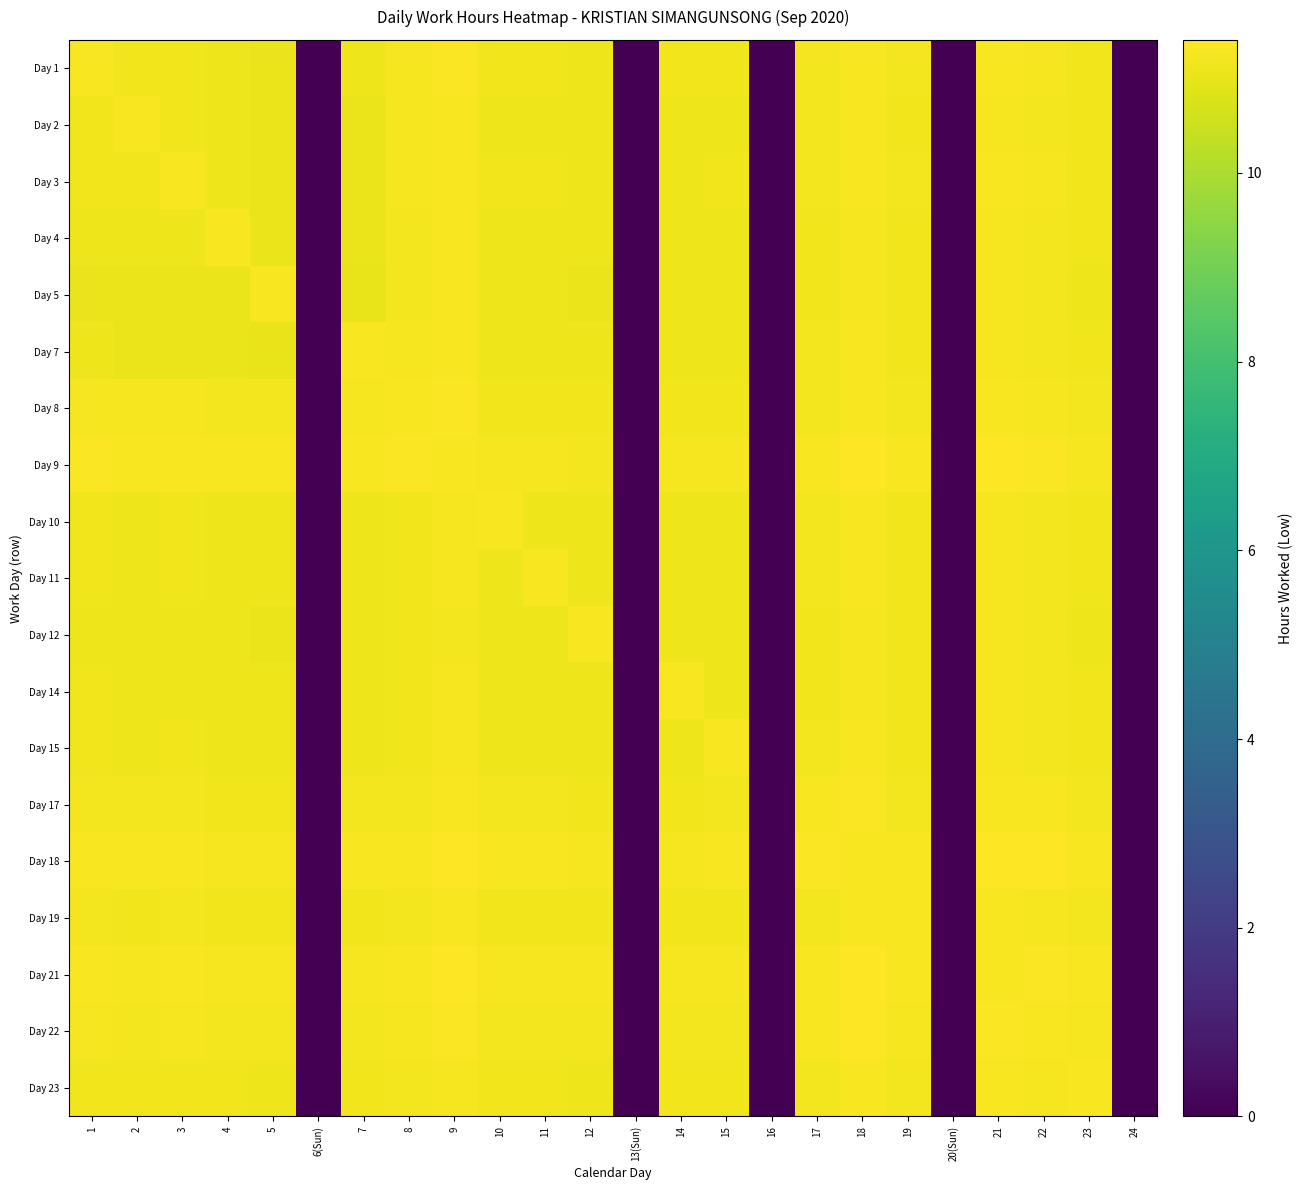

Reading left to right, what are all the values shown in this chart?

Day 1: 1=11.3	2=11.2	3=11.2	4=11.1	5=11.1	6(Sun)=0.0	7=11.1	8=11.3	9=11.3	10=11.2	11=11.2	12=11.1	13(Sun)=0.0	14=11.2	15=11.2	16=0.0	17=11.2	18=11.3	19=11.2	20(Sun)=0.0	21=11.3	22=11.2	23=11.2	24=0.0
Day 2: 1=11.2	2=11.3	3=11.2	4=11.1	5=11.1	6(Sun)=0.0	7=11.1	8=11.2	9=11.3	10=11.1	11=11.1	12=11.1	13(Sun)=0.0	14=11.1	15=11.1	16=0.0	17=11.2	18=11.3	19=11.2	20(Sun)=0.0	21=11.3	22=11.2	23=11.2	24=0.0
Day 3: 1=11.2	2=11.2	3=11.3	4=11.1	5=11.1	6(Sun)=0.0	7=11.1	8=11.2	9=11.3	10=11.2	11=11.2	12=11.1	13(Sun)=0.0	14=11.1	15=11.2	16=0.0	17=11.2	18=11.3	19=11.2	20(Sun)=0.0	21=11.3	22=11.2	23=11.2	24=0.0
Day 4: 1=11.1	2=11.1	3=11.1	4=11.3	5=11.1	6(Sun)=0.0	7=11.1	8=11.2	9=11.3	10=11.1	11=11.1	12=11.1	13(Sun)=0.0	14=11.1	15=11.1	16=0.0	17=11.2	18=11.3	19=11.2	20(Sun)=0.0	21=11.3	22=11.2	23=11.2	24=0.0
Day 5: 1=11.1	2=11.1	3=11.1	4=11.1	5=11.3	6(Sun)=0.0	7=11.1	8=11.2	9=11.3	10=11.1	11=11.1	12=11.1	13(Sun)=0.0	14=11.1	15=11.1	16=0.0	17=11.2	18=11.2	19=11.2	20(Sun)=0.0	21=11.2	22=11.2	23=11.1	24=0.0
Day 7: 1=11.1	2=11.1	3=11.1	4=11.1	5=11.1	6(Sun)=0.0	7=11.3	8=11.2	9=11.3	10=11.1	11=11.1	12=11.1	13(Sun)=0.0	14=11.1	15=11.1	16=0.0	17=11.2	18=11.3	19=11.2	20(Sun)=0.0	21=11.3	22=11.2	23=11.2	24=0.0
Day 8: 1=11.3	2=11.2	3=11.2	4=11.2	5=11.2	6(Sun)=0.0	7=11.2	8=11.3	9=11.3	10=11.2	11=11.2	12=11.2	13(Sun)=0.0	14=11.2	15=11.2	16=0.0	17=11.2	18=11.3	19=11.2	20(Sun)=0.0	21=11.3	22=11.3	23=11.2	24=0.0
Day 9: 1=11.3	2=11.3	3=11.3	4=11.3	5=11.3	6(Sun)=0.0	7=11.3	8=11.3	9=11.3	10=11.2	11=11.2	12=11.2	13(Sun)=0.0	14=11.2	15=11.2	16=0.0	17=11.3	18=11.4	19=11.3	20(Sun)=0.0	21=11.4	22=11.3	23=11.3	24=0.0
Day 10: 1=11.2	2=11.1	3=11.2	4=11.1	5=11.1	6(Sun)=0.0	7=11.1	8=11.2	9=11.2	10=11.3	11=11.1	12=11.1	13(Sun)=0.0	14=11.1	15=11.1	16=0.0	17=11.2	18=11.3	19=11.2	20(Sun)=0.0	21=11.3	22=11.2	23=11.2	24=0.0
Day 11: 1=11.2	2=11.1	3=11.2	4=11.1	5=11.1	6(Sun)=0.0	7=11.1	8=11.2	9=11.2	10=11.1	11=11.3	12=11.1	13(Sun)=0.0	14=11.1	15=11.1	16=0.0	17=11.2	18=11.3	19=11.2	20(Sun)=0.0	21=11.3	22=11.2	23=11.2	24=0.0
Day 12: 1=11.1	2=11.1	3=11.1	4=11.1	5=11.1	6(Sun)=0.0	7=11.1	8=11.2	9=11.2	10=11.1	11=11.1	12=11.3	13(Sun)=0.0	14=11.1	15=11.1	16=0.0	17=11.2	18=11.3	19=11.2	20(Sun)=0.0	21=11.2	22=11.2	23=11.1	24=0.0
Day 14: 1=11.2	2=11.1	3=11.1	4=11.1	5=11.1	6(Sun)=0.0	7=11.1	8=11.2	9=11.2	10=11.1	11=11.1	12=11.1	13(Sun)=0.0	14=11.3	15=11.1	16=0.0	17=11.2	18=11.3	19=11.2	20(Sun)=0.0	21=11.3	22=11.2	23=11.2	24=0.0
Day 15: 1=11.2	2=11.1	3=11.2	4=11.1	5=11.1	6(Sun)=0.0	7=11.1	8=11.2	9=11.2	10=11.1	11=11.1	12=11.1	13(Sun)=0.0	14=11.1	15=11.3	16=0.0	17=11.2	18=11.3	19=11.2	20(Sun)=0.0	21=11.3	22=11.2	23=11.2	24=0.0
Day 17: 1=11.2	2=11.2	3=11.2	4=11.2	5=11.2	6(Sun)=0.0	7=11.2	8=11.2	9=11.3	10=11.2	11=11.2	12=11.2	13(Sun)=0.0	14=11.2	15=11.2	16=0.0	17=11.3	18=11.3	19=11.2	20(Sun)=0.0	21=11.3	22=11.3	23=11.2	24=0.0
Day 18: 1=11.3	2=11.3	3=11.3	4=11.3	5=11.2	6(Sun)=0.0	7=11.3	8=11.3	9=11.4	10=11.3	11=11.3	12=11.3	13(Sun)=0.0	14=11.3	15=11.3	16=0.0	17=11.3	18=11.3	19=11.3	20(Sun)=0.0	21=11.4	22=11.4	23=11.3	24=0.0
Day 19: 1=11.2	2=11.2	3=11.2	4=11.2	5=11.2	6(Sun)=0.0	7=11.2	8=11.2	9=11.3	10=11.2	11=11.2	12=11.2	13(Sun)=0.0	14=11.2	15=11.2	16=0.0	17=11.2	18=11.3	19=11.3	20(Sun)=0.0	21=11.3	22=11.3	23=11.2	24=0.0
Day 21: 1=11.3	2=11.3	3=11.3	4=11.3	5=11.2	6(Sun)=0.0	7=11.3	8=11.3	9=11.4	10=11.3	11=11.3	12=11.2	13(Sun)=0.0	14=11.3	15=11.3	16=0.0	17=11.3	18=11.4	19=11.3	20(Sun)=0.0	21=11.3	22=11.4	23=11.3	24=0.0
Day 22: 1=11.2	2=11.2	3=11.2	4=11.2	5=11.2	6(Sun)=0.0	7=11.2	8=11.3	9=11.3	10=11.2	11=11.2	12=11.2	13(Sun)=0.0	14=11.2	15=11.2	16=0.0	17=11.3	18=11.4	19=11.3	20(Sun)=0.0	21=11.4	22=11.3	23=11.2	24=0.0
Day 23: 1=11.2	2=11.2	3=11.2	4=11.2	5=11.1	6(Sun)=0.0	7=11.2	8=11.2	9=11.3	10=11.2	11=11.2	12=11.1	13(Sun)=0.0	14=11.2	15=11.2	16=0.0	17=11.2	18=11.3	19=11.2	20(Sun)=0.0	21=11.3	22=11.2	23=11.3	24=0.0